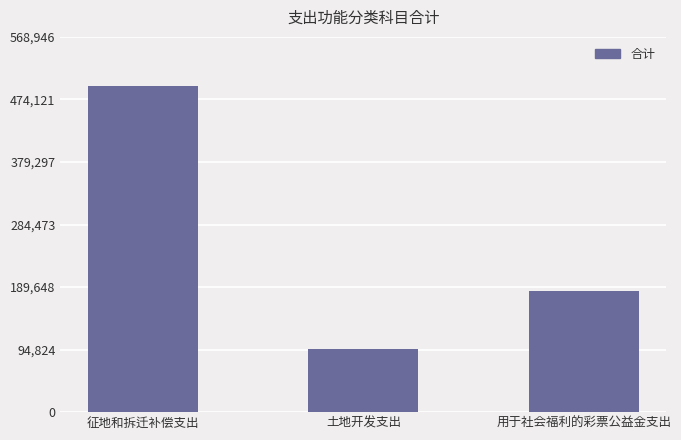

How many values are between 95900 and 494736?

3